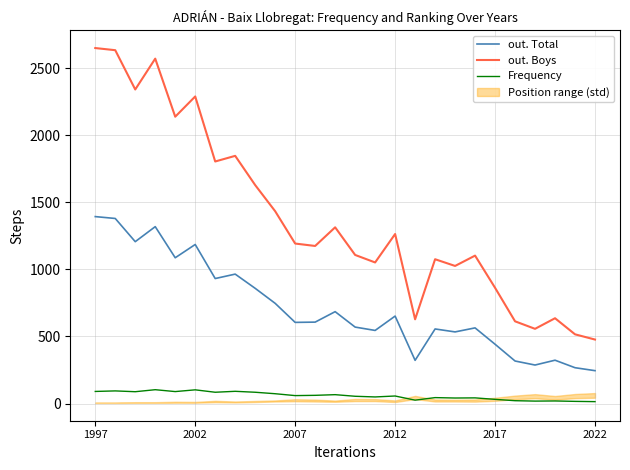

At which category does the chart reach its peak across all series?

1997